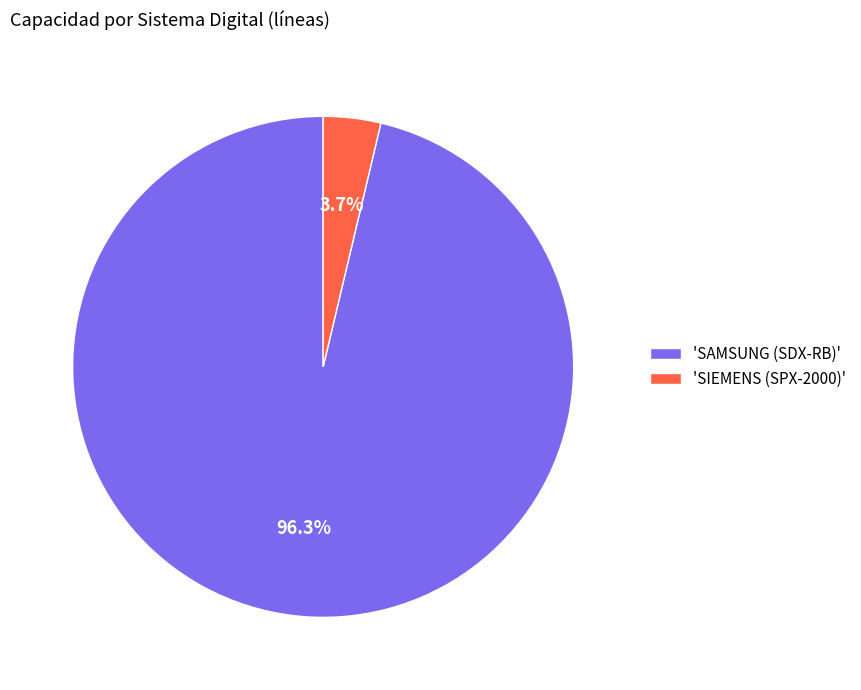

Is there any slice that represents more than half of the pie?

Yes